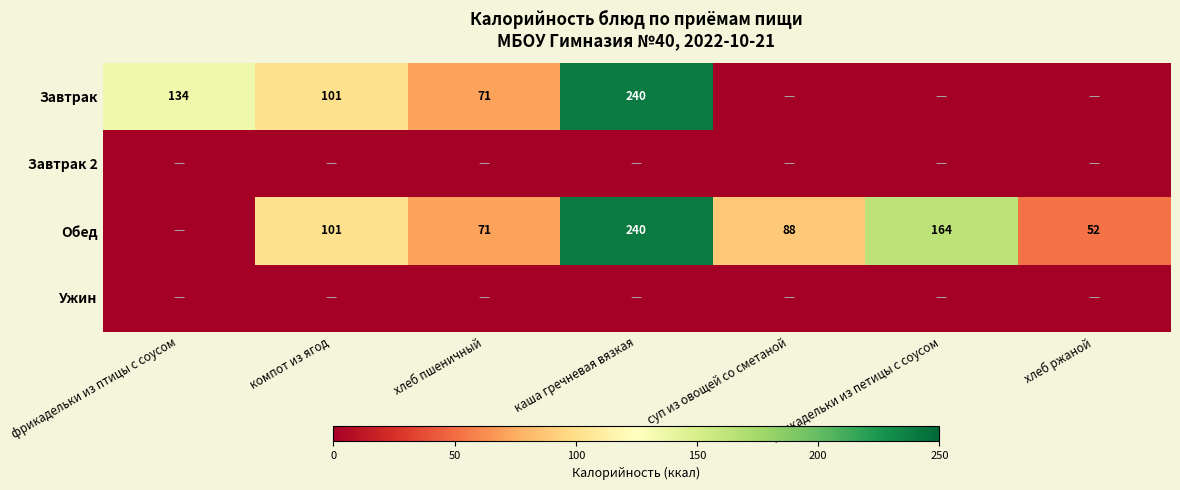

Is it true that Обед equals 71 at хлеб пшеничный?

True